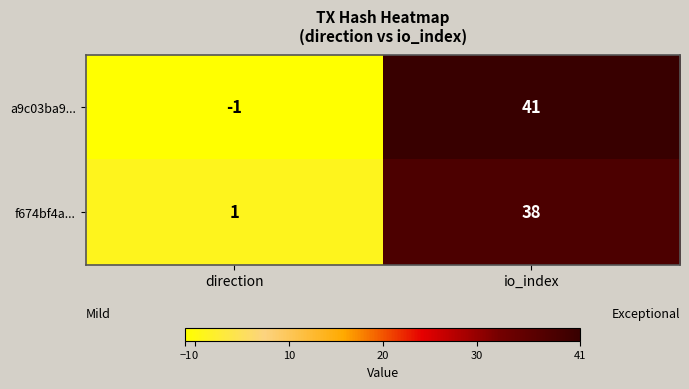

Reading left to right, what are all the values shown in this chart?

a9c03ba9...: direction=-1	io_index=41
f674bf4a...: direction=1	io_index=38